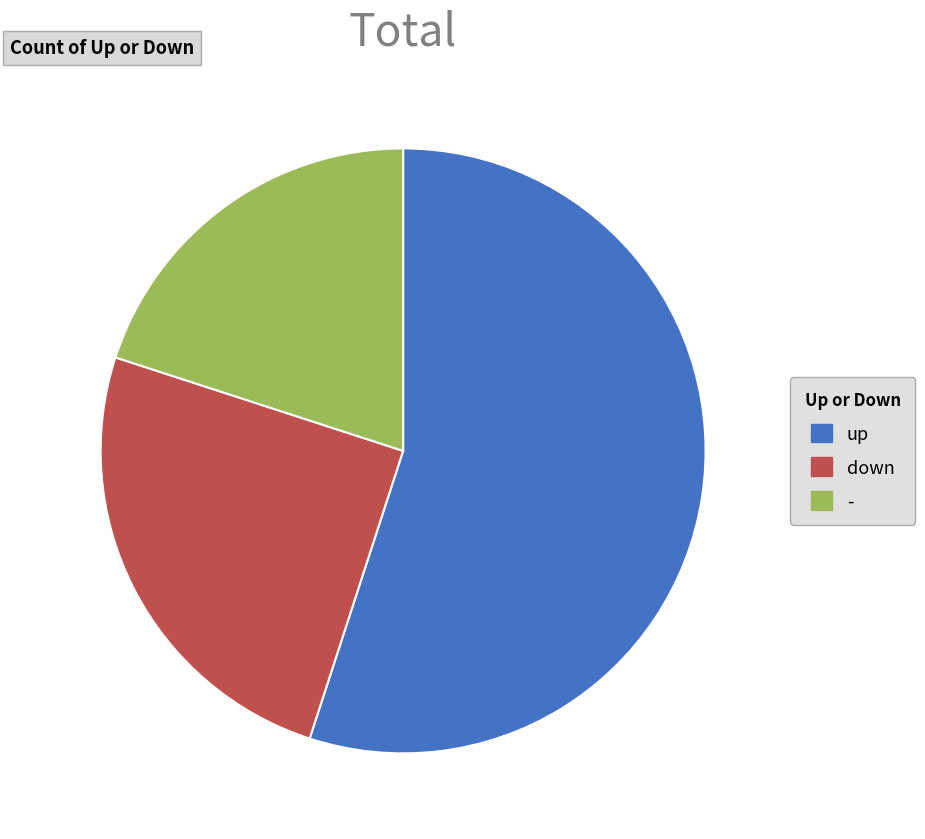

The up slice represents 55% of the pie. True or false?

True